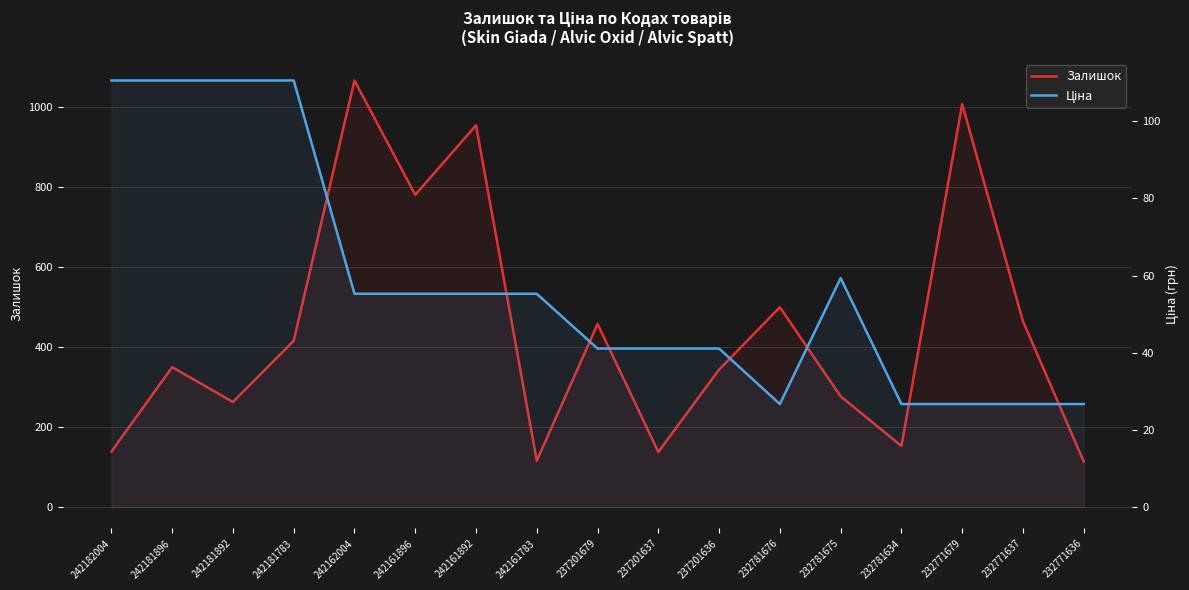

True or false: Залишок and Ціна cross at least once.

False